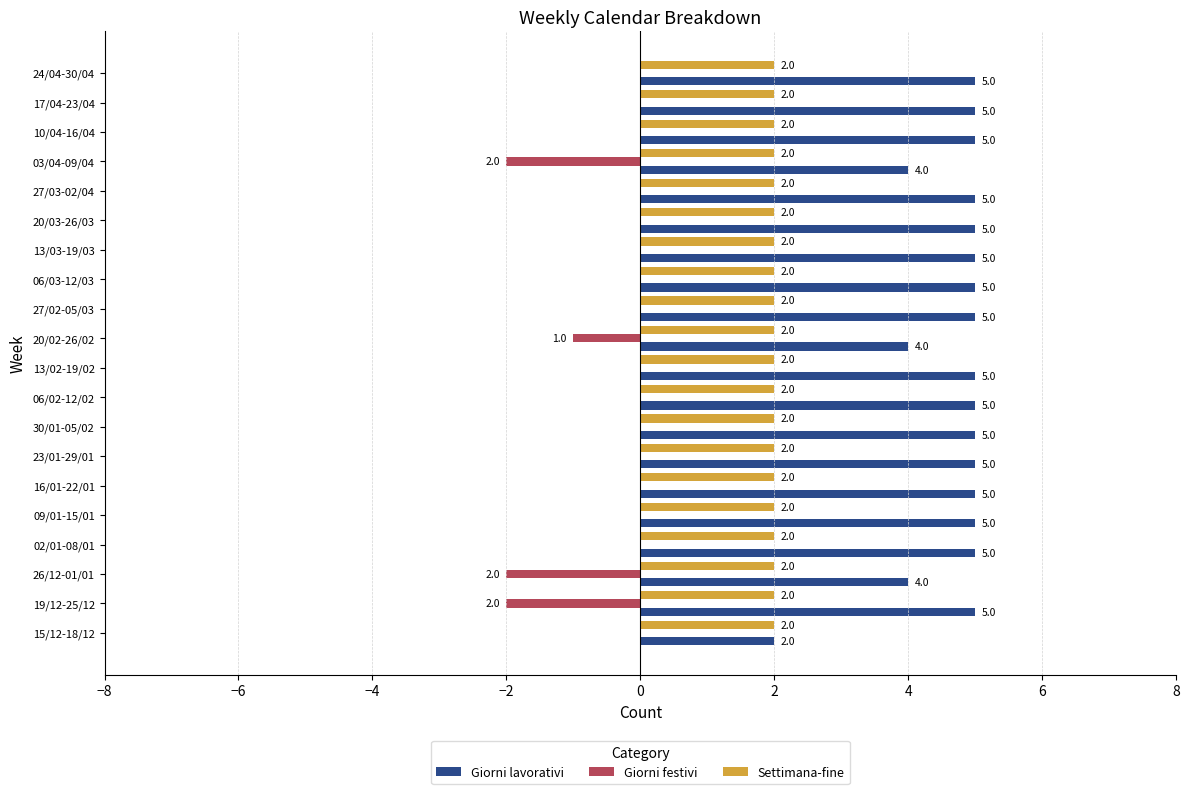

The value of Giorni lavorativi at 02/01-08/01 is 5. True or false?

True